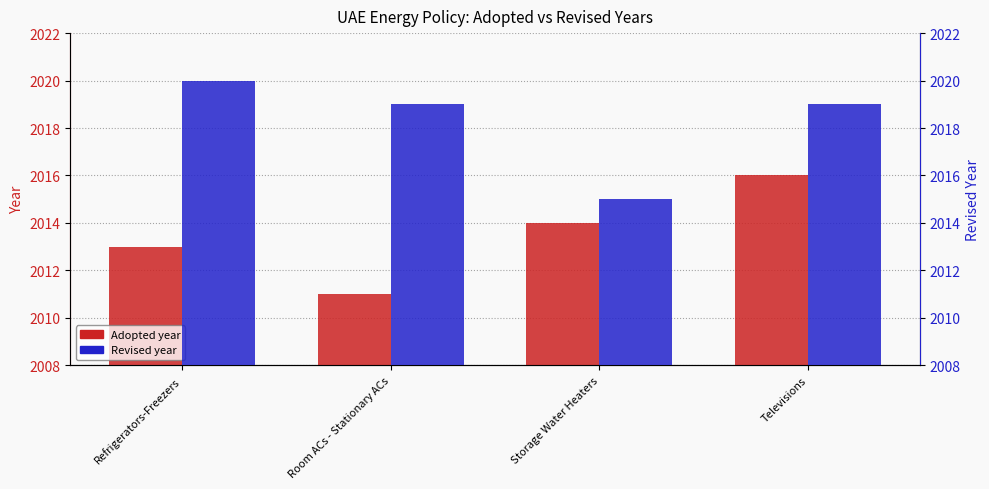

Reading left to right, list all the values displayed in this chart.

Adopted: Refrigerators-Freezers=2013	Room ACs - Stationary ACs=2011	Storage Water Heaters=2014	Televisions=2016
Revised: Refrigerators-Freezers=2020	Room ACs - Stationary ACs=2019	Storage Water Heaters=2015	Televisions=2019